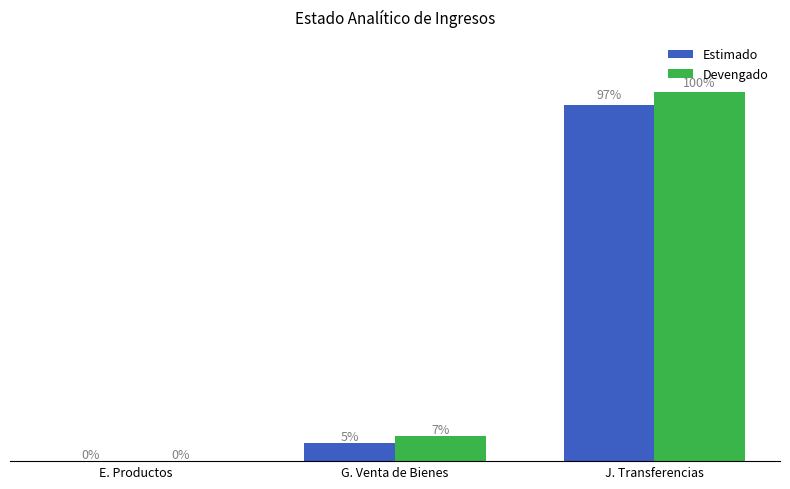

Rank the series by their maximum value, from lowest to highest.

Estimado, Devengado